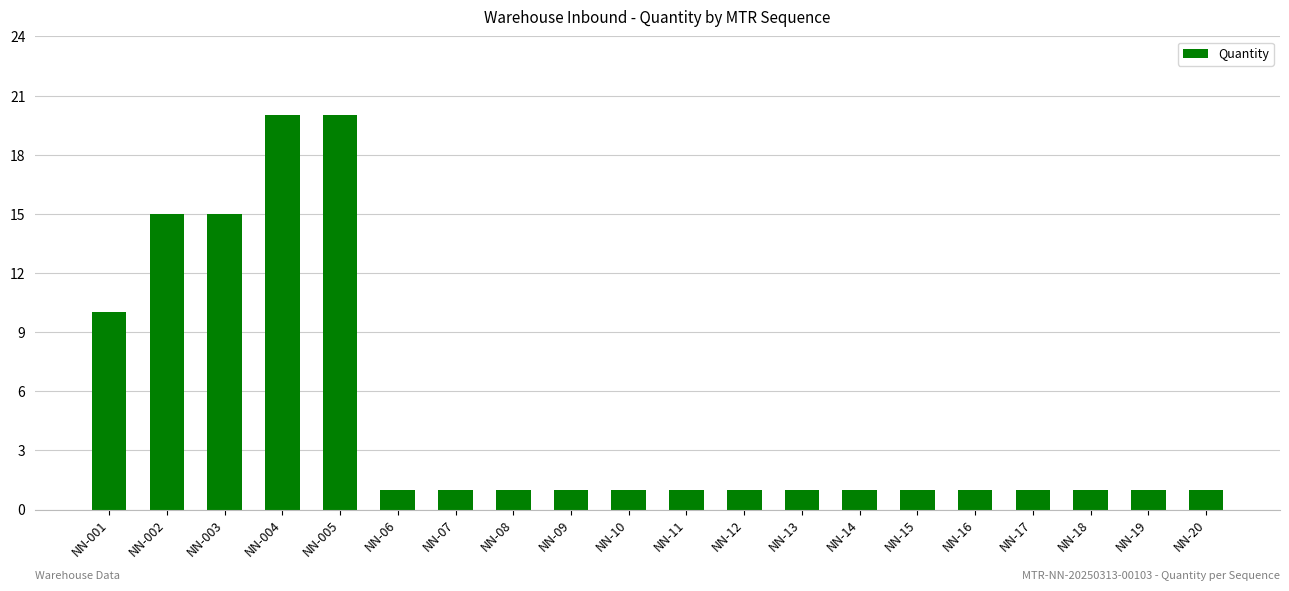

What is the smallest value displayed?

1